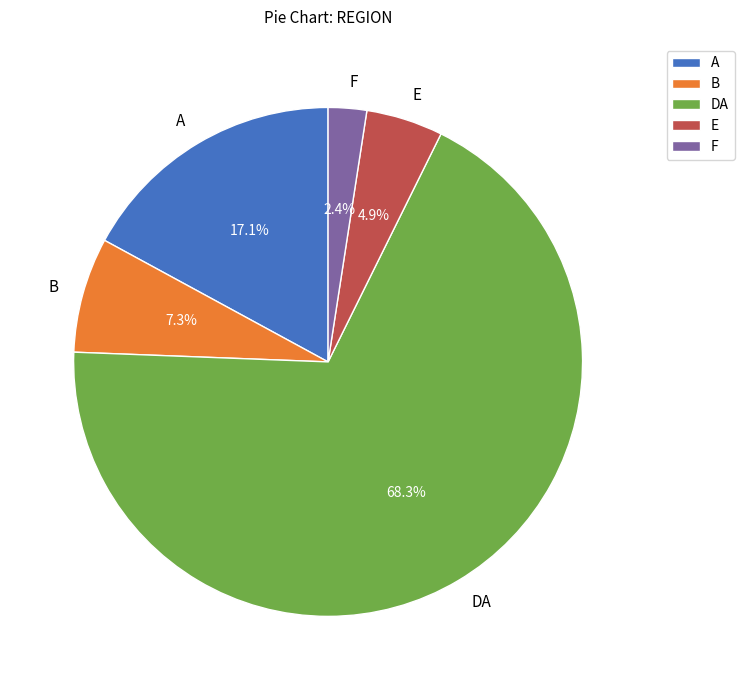

The E slice represents 60% of the pie. True or false?

False